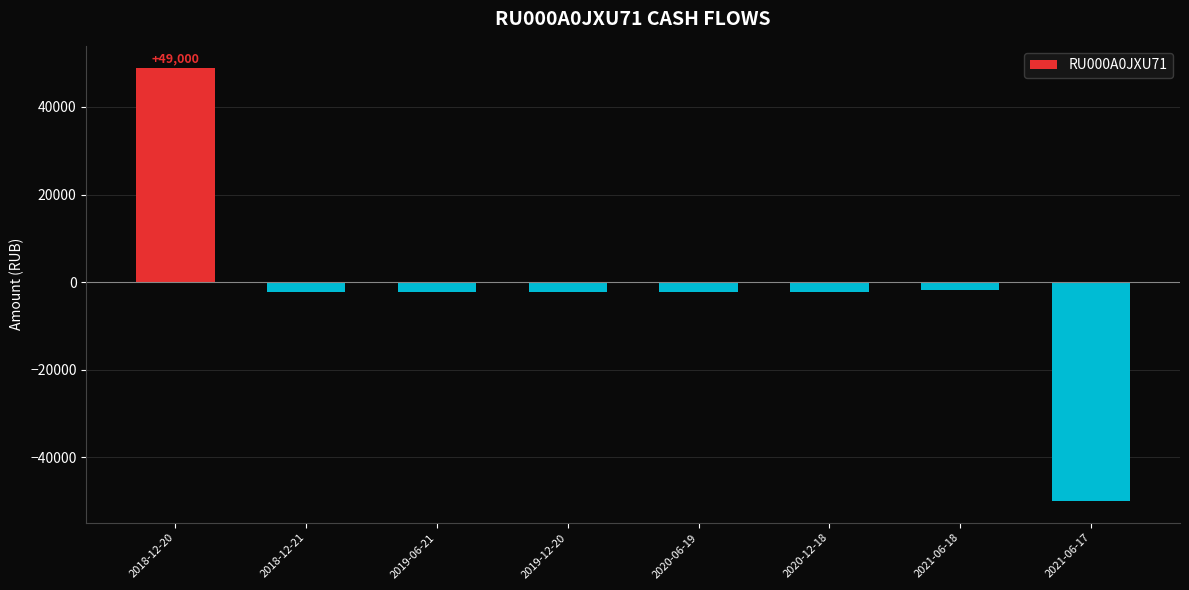

What is the sum of all values?

-13805.0